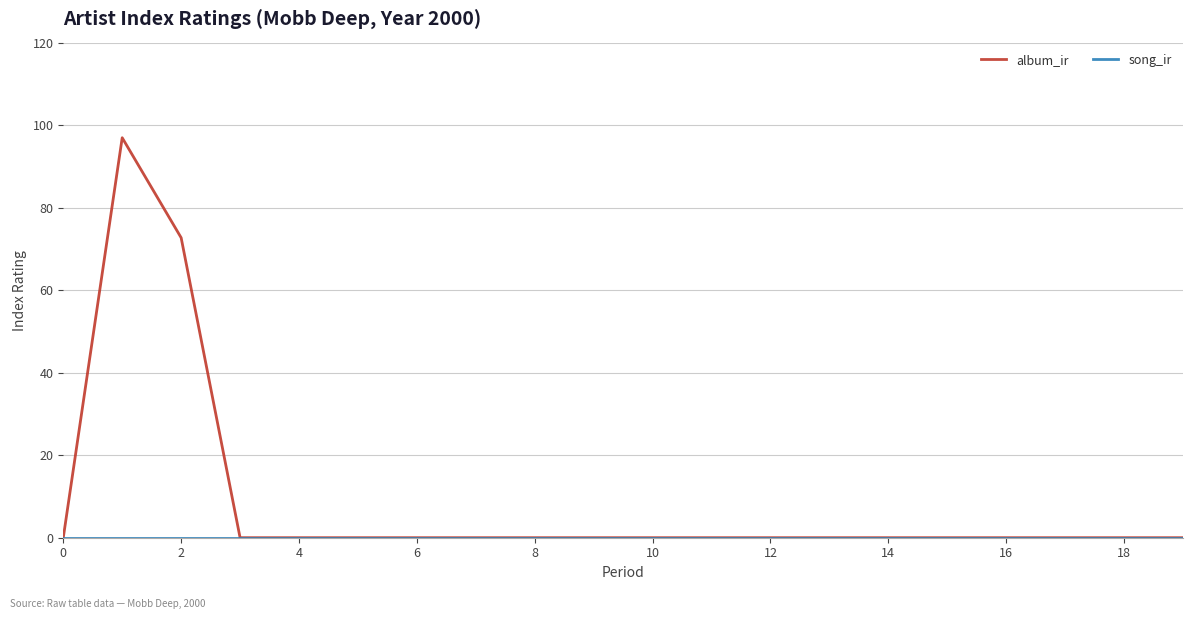

Which series has the largest range (max minus min)?

album_ir